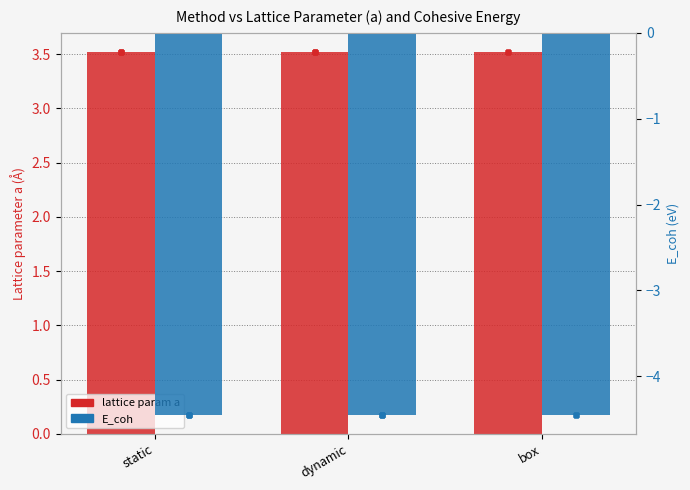

Is the value of lattice param a at box greater than the value of E_coh at static?

Yes